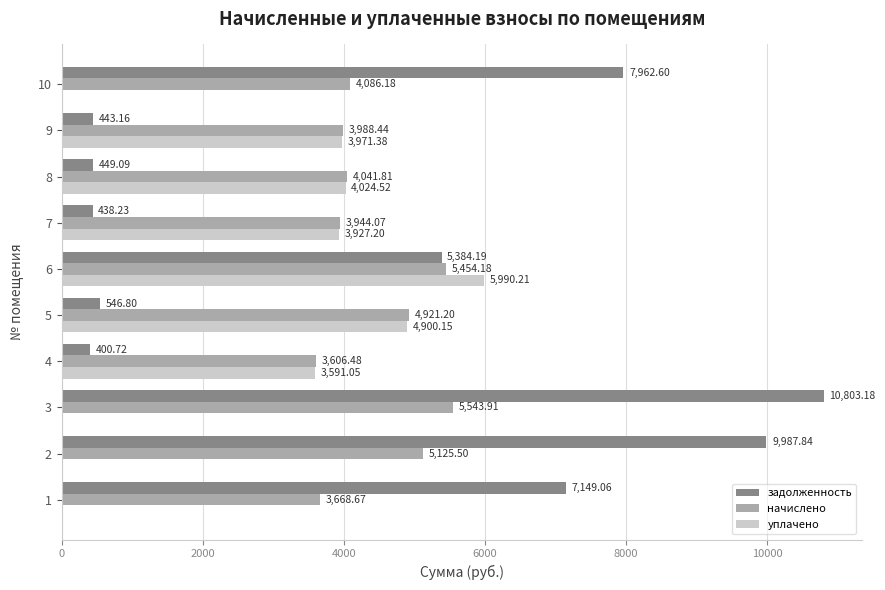

What is the total value across all series at 8?

8515.4